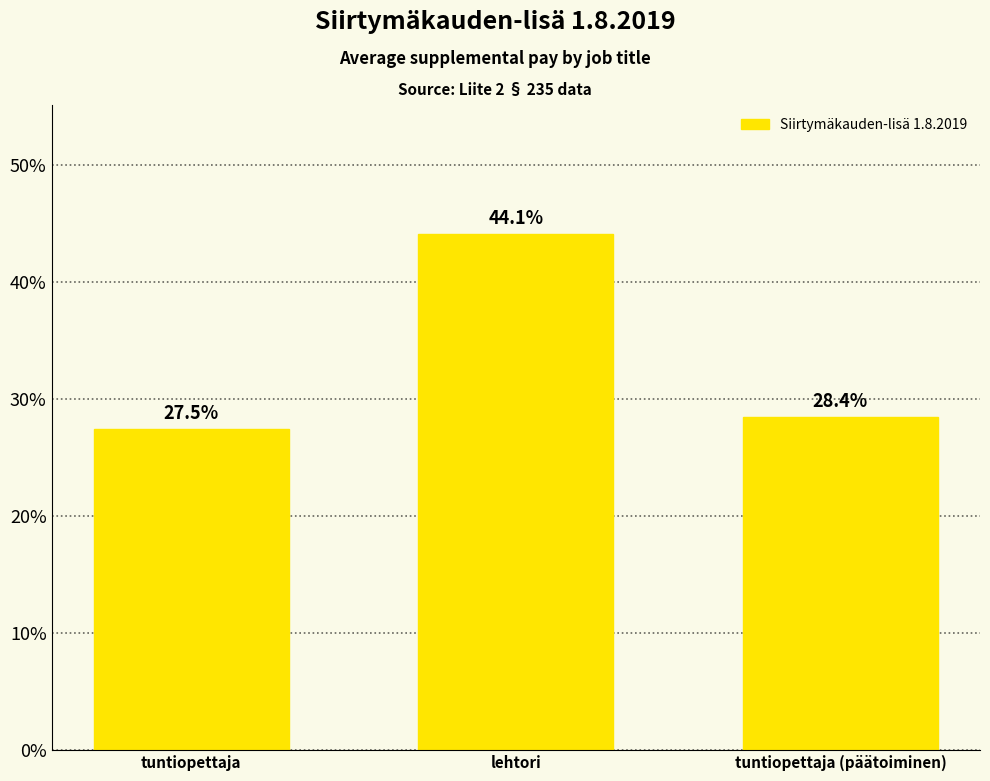

Approximately how many times larger is the value at tuntiopettaja (päätoiminen) compared to lehtori?

0.6